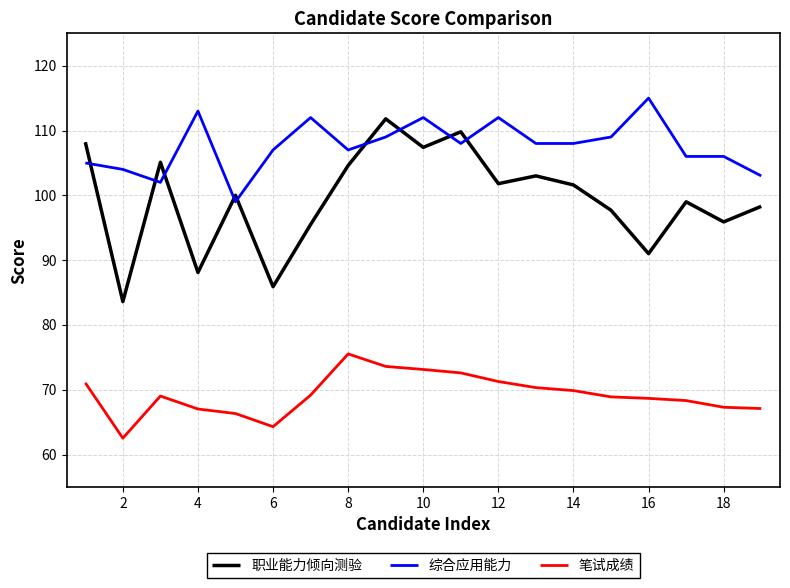

What is the minimum value shown in the chart?

62.5